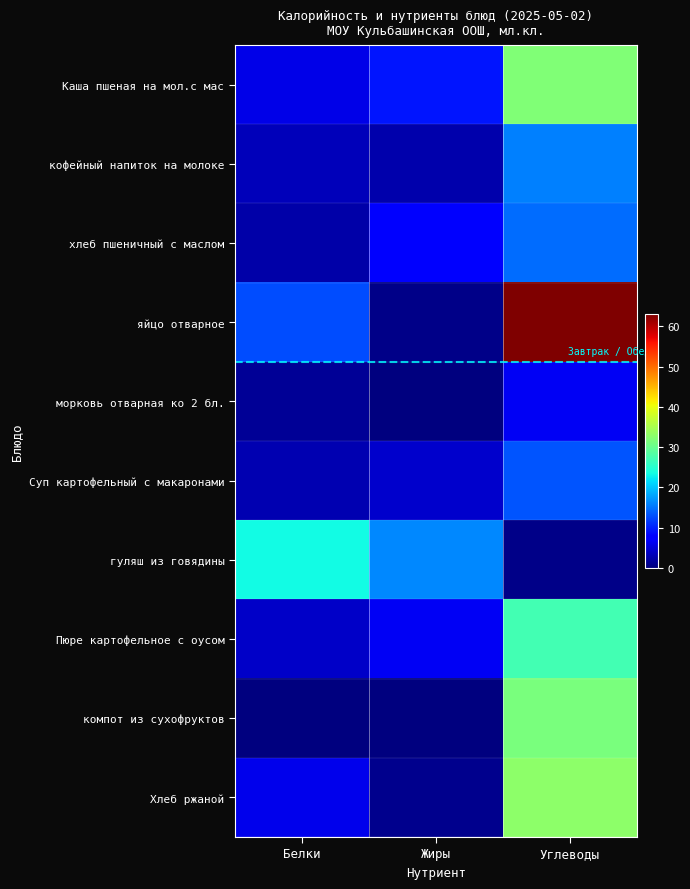

Reading left to right, list all the values displayed in this chart.

Каша пшеная на мол.с мас: Белки=5.8	Жиры=9.2	Углеводы=31.8
кофейный напиток на молоке: Белки=3.2	Жиры=2.7	Углеводы=15.9
хлеб пшеничный с маслом: Белки=2.5	Жиры=7.5	Углеводы=14.6
яйцо отварное: Белки=12.7	Жиры=0.7	Углеводы=63.0
морковь отварная ко 2 бл.: Белки=1.3	Жиры=0.1	Углеводы=6.4
Суп картофельный с макаронами: Белки=2.9	Жиры=4.2	Углеводы=13.1
гуляш из говядины: Белки=23.6	Жиры=16.3	Углеводы=0.6
Пюре картофельное с оусом: Белки=4.1	Жиры=6.4	Углеводы=27.2
компот из сухофруктов: Белки=0.0	Жиры=0.0	Углеводы=31.4
Хлеб ржаной: Белки=6.1	Жиры=0.8	Углеводы=32.8